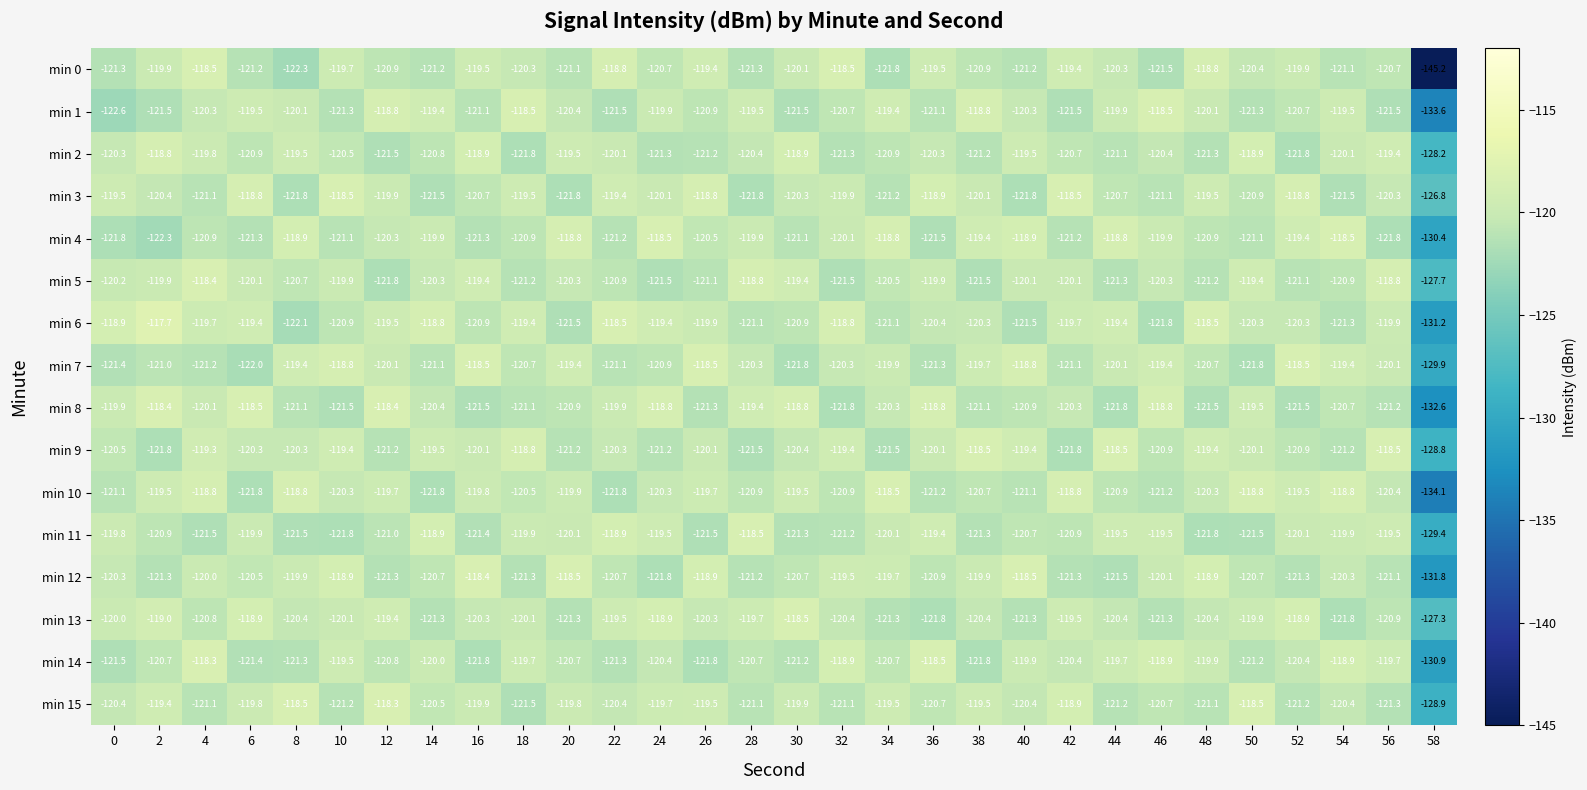

What is the total value across all series at 56?

-1925.1